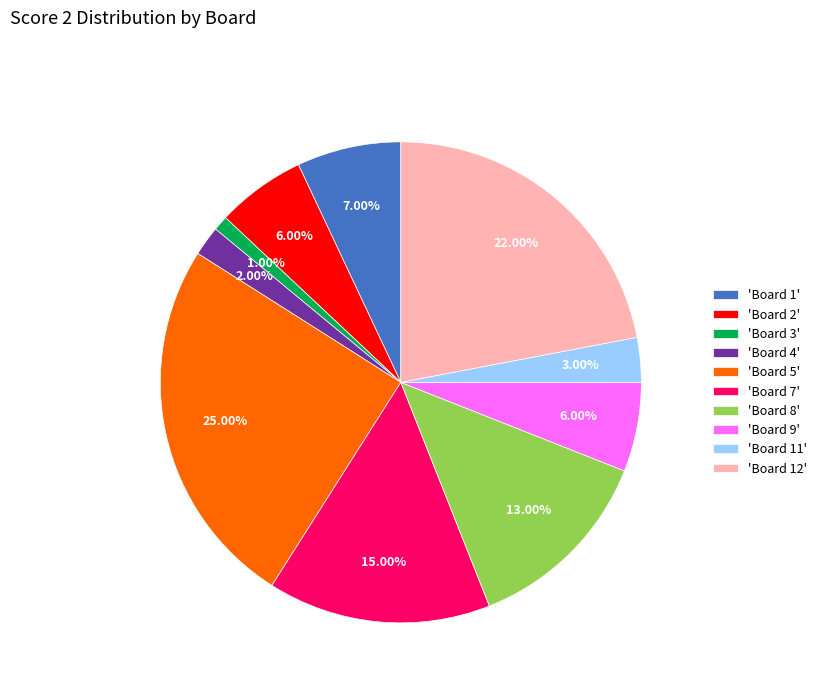

Approximately how many times larger is the value at 'Board 9' compared to 'Board 7'?

0.4